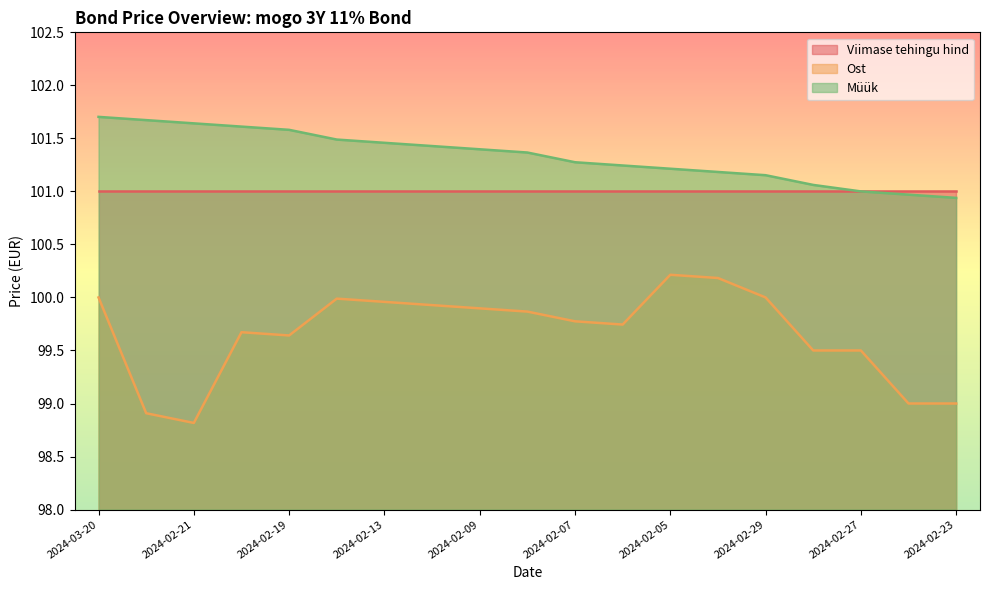

What position from the left is 2024-02-09?

9